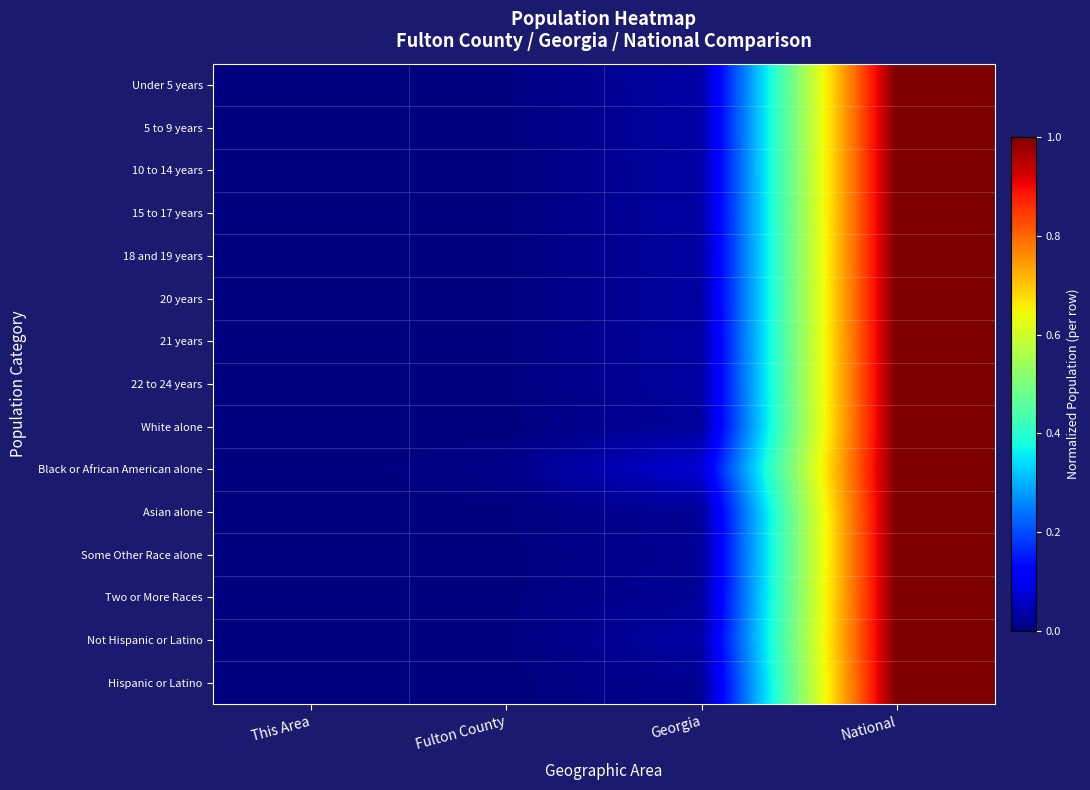

Which category has the lowest value across all series?

This Area